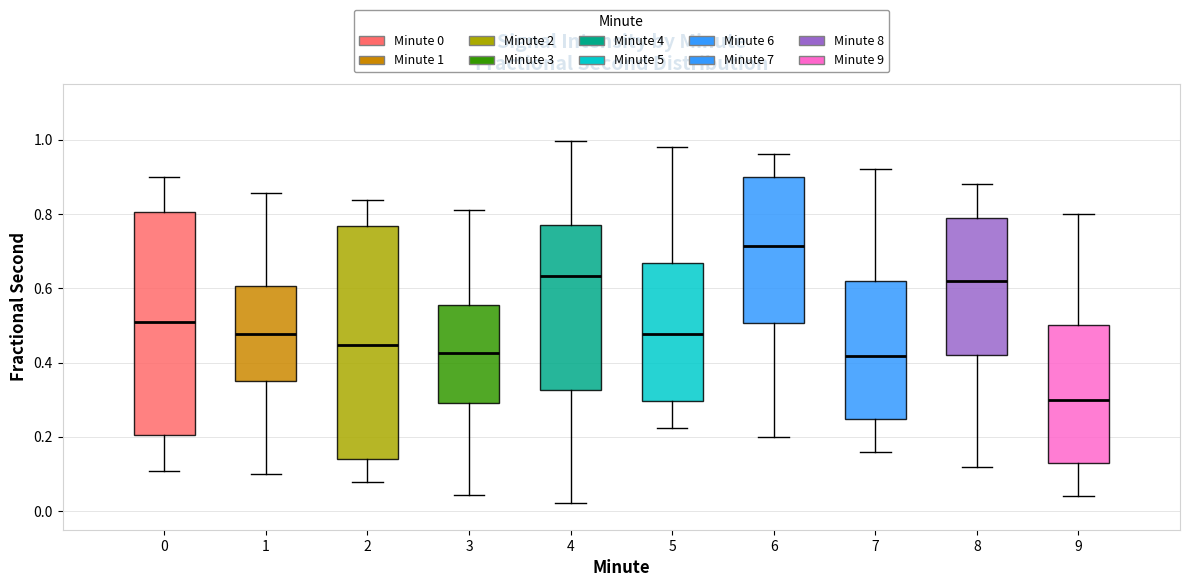

Reading left to right, transcribe this box plot: for each box, give where its median line is, the range the box spans, and where its two whiskers end, as read against the y-axis. The values are not printed on the chart, so give them approximately, as read against the axis.

0: median 0.50, box 0.20 to 0.80, whiskers 0.10 to 0.90
1: median 0.48, box 0.36 to 0.60, whiskers 0.10 to 0.86
2: median 0.44, box 0.14 to 0.76, whiskers 0.08 to 0.84
3: median 0.42, box 0.30 to 0.56, whiskers 0.04 to 0.82
4: median 0.64, box 0.32 to 0.78, whiskers 0.02 to 1.00
5: median 0.48, box 0.30 to 0.66, whiskers 0.22 to 0.98
6: median 0.72, box 0.50 to 0.90, whiskers 0.20 to 0.96
7: median 0.42, box 0.24 to 0.62, whiskers 0.16 to 0.92
8: median 0.62, box 0.42 to 0.80, whiskers 0.12 to 0.88
9: median 0.30, box 0.14 to 0.50, whiskers 0.04 to 0.80